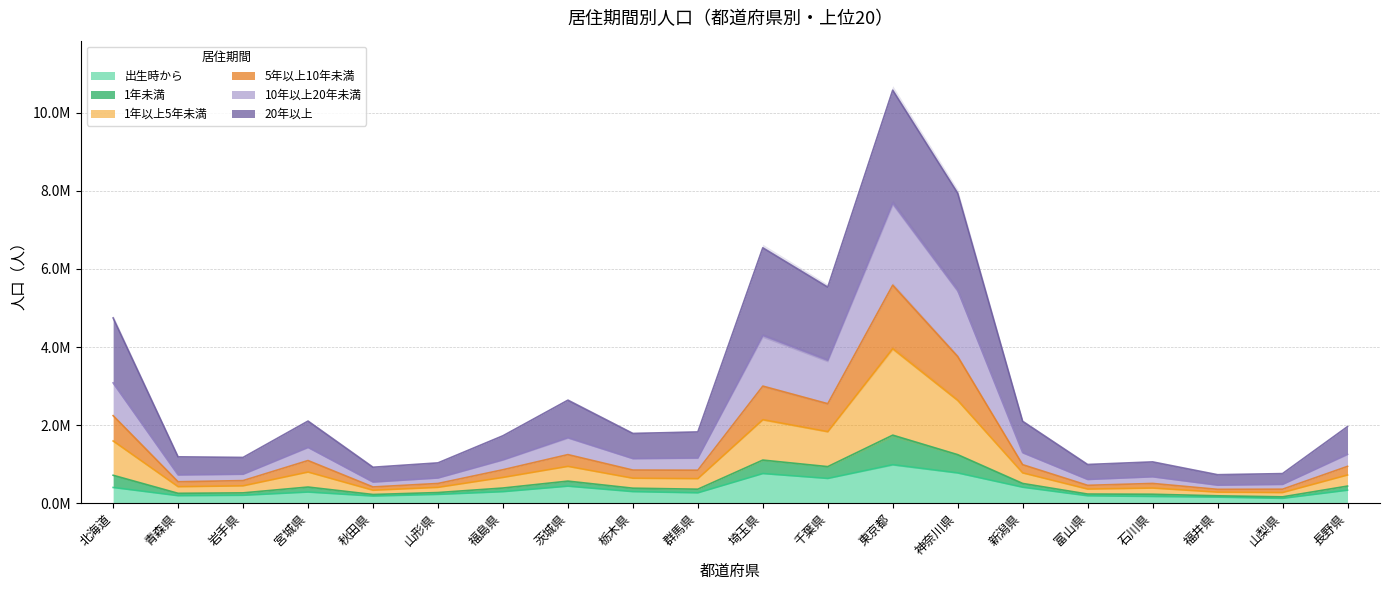

Rank the series by their maximum value, from lowest to highest.

出生時から, 20年以上, 1年以上5年未満, 1年未満, 5年以上10年未満, 10年以上20年未満